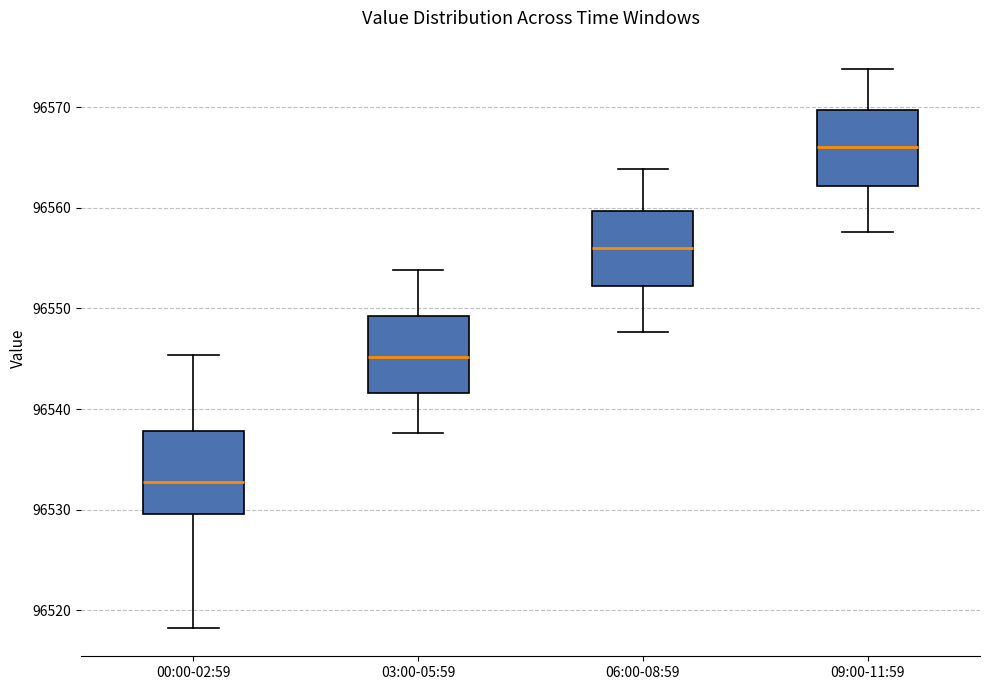

Reading left to right, read every box against the y-axis: the position of its median line, the range the box covers, and the ends of its whiskers. The values are not printed on the chart, so give them approximately, as read against the axis.

00:00-02:59: median 96533, box 96530 to 96538, whiskers 96518 to 96545
03:00-05:59: median 96545, box 96542 to 96549, whiskers 96538 to 96554
06:00-08:59: median 96556, box 96552 to 96560, whiskers 96548 to 96564
09:00-11:59: median 96566, box 96562 to 96570, whiskers 96558 to 96574